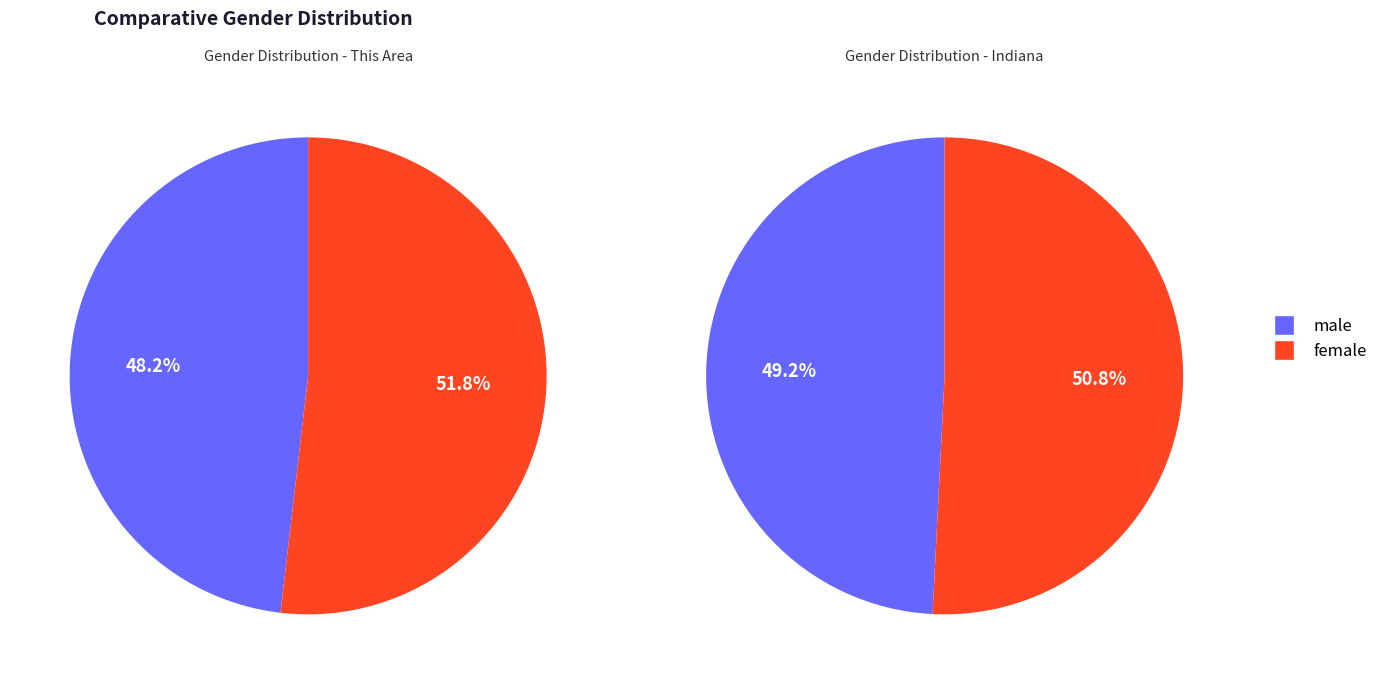

Combined, do This Area and Indiana account for over 50%?

Yes